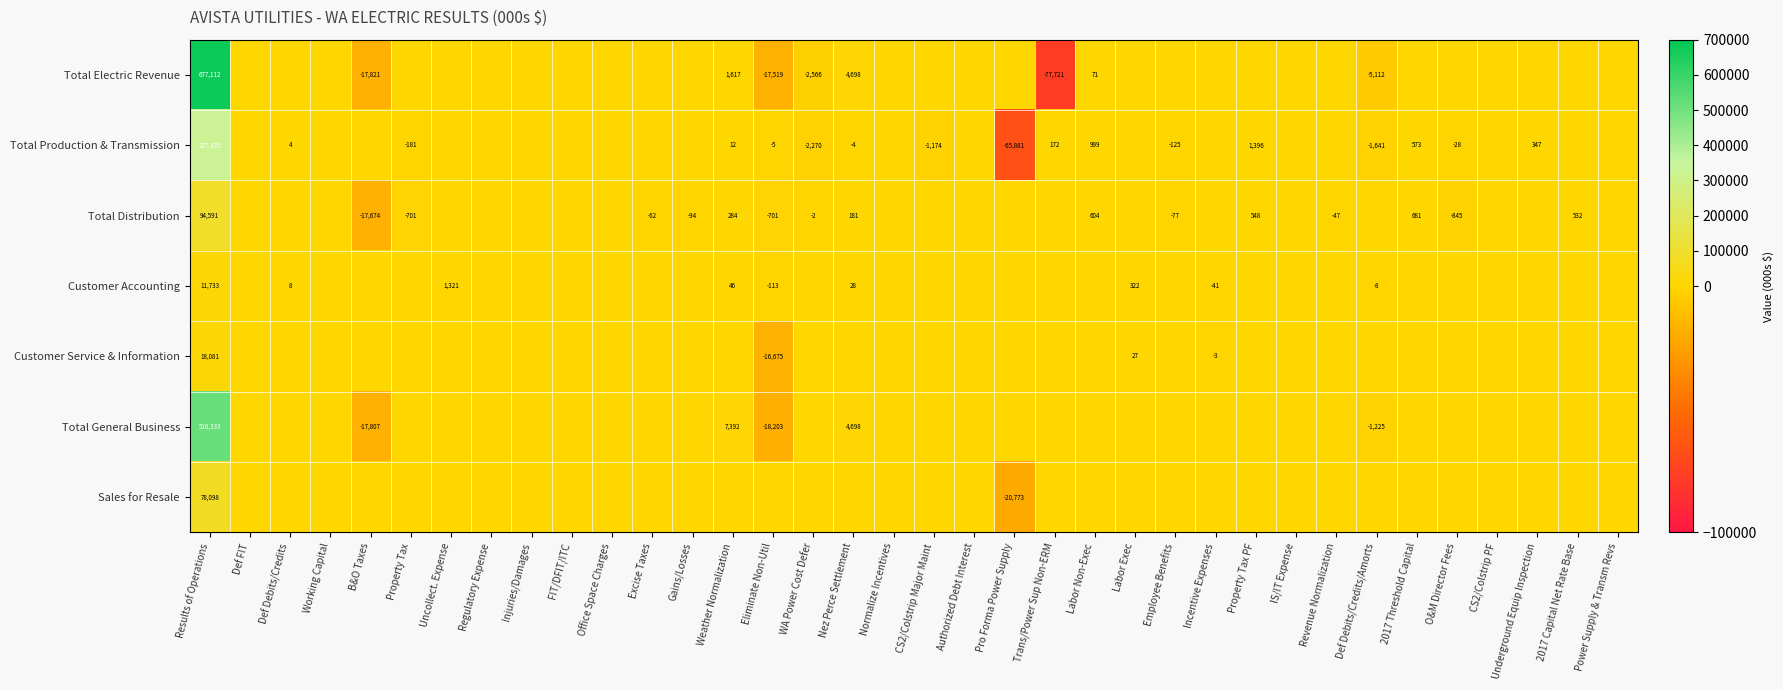

Is it true that Total Distribution equals -1484 at O&M Director Fees?

False